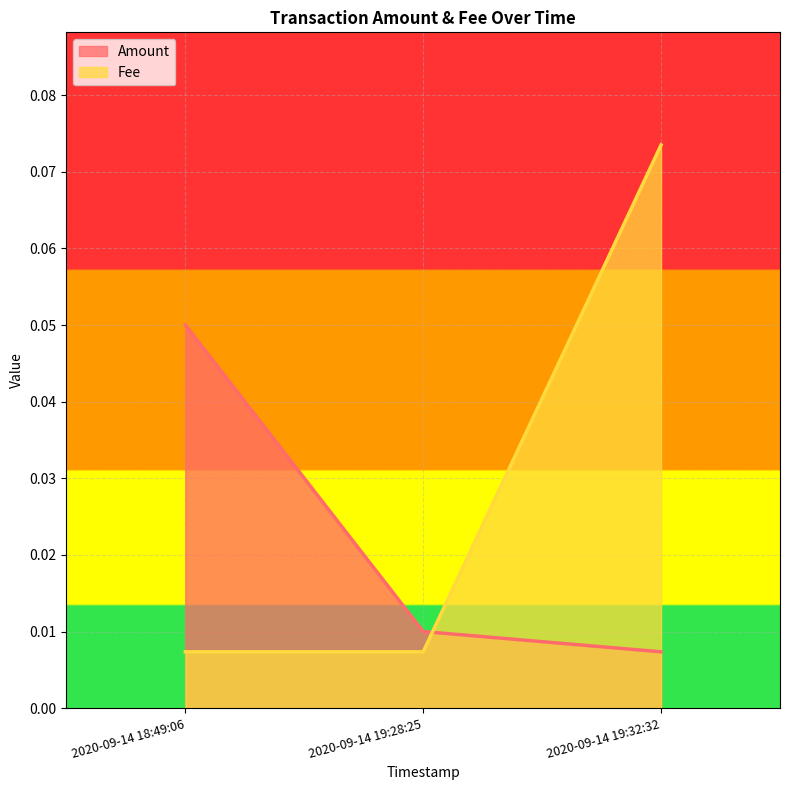

At how many categories does at least one series exceed 0?

3